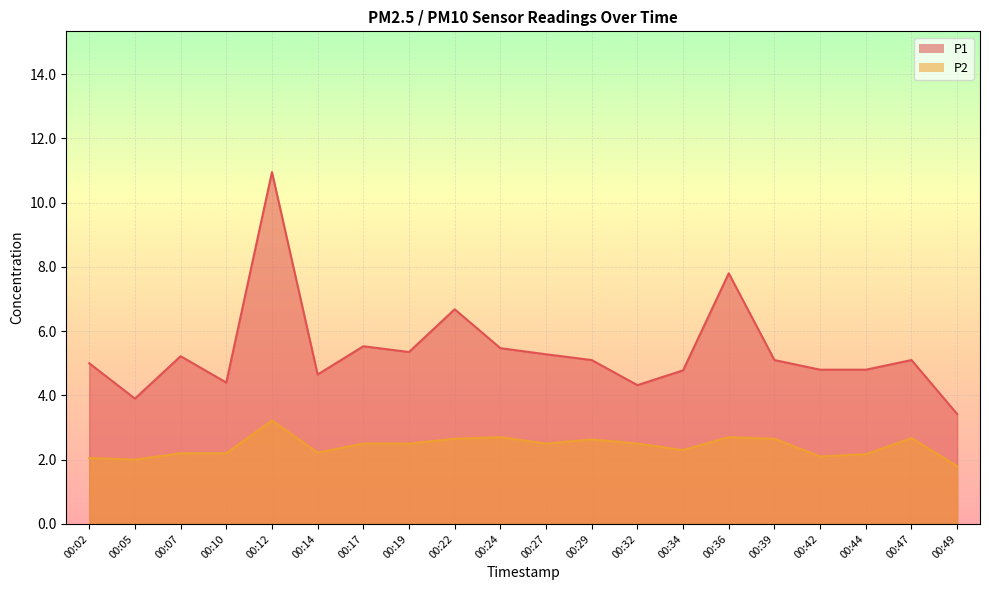

Reading left to right, transcribe all the data shown in this chart.

P1: 00:02=5.0	00:05=3.9	00:07=5.2	00:10=4.4	00:12=10.9	00:14=4.7	00:17=5.5	00:19=5.3	00:22=6.7	00:24=5.5	00:27=5.3	00:29=5.1	00:32=4.3	00:34=4.8	00:36=7.8	00:39=5.1	00:42=4.8	00:44=4.8	00:47=5.1	00:49=3.4
P2: 00:02=2.0	00:05=2.0	00:07=2.2	00:10=2.2	00:12=3.2	00:14=2.2	00:17=2.5	00:19=2.5	00:22=2.6	00:24=2.7	00:27=2.5	00:29=2.6	00:32=2.5	00:34=2.3	00:36=2.7	00:39=2.6	00:42=2.1	00:44=2.2	00:47=2.7	00:49=1.8